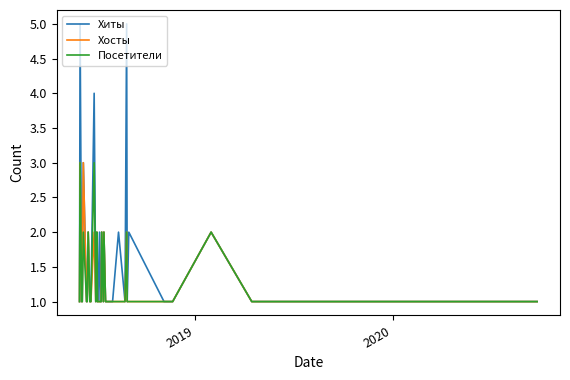

Which series has the widest spread of values?

Хиты